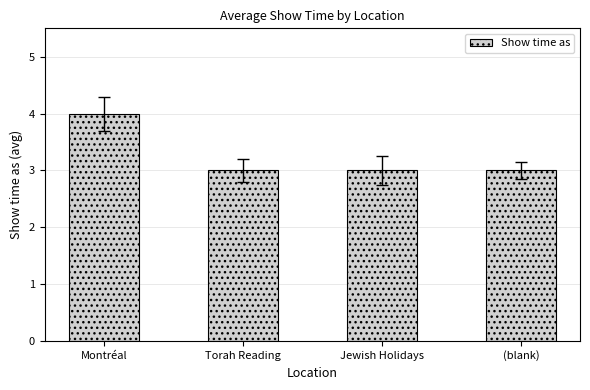

The chart shows a value of 3 at (blank). True or false?

True